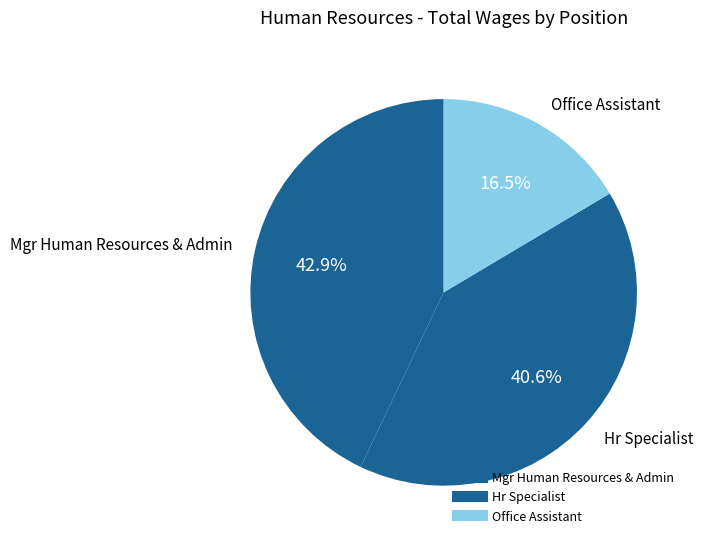

How many slices are in this pie chart?

3